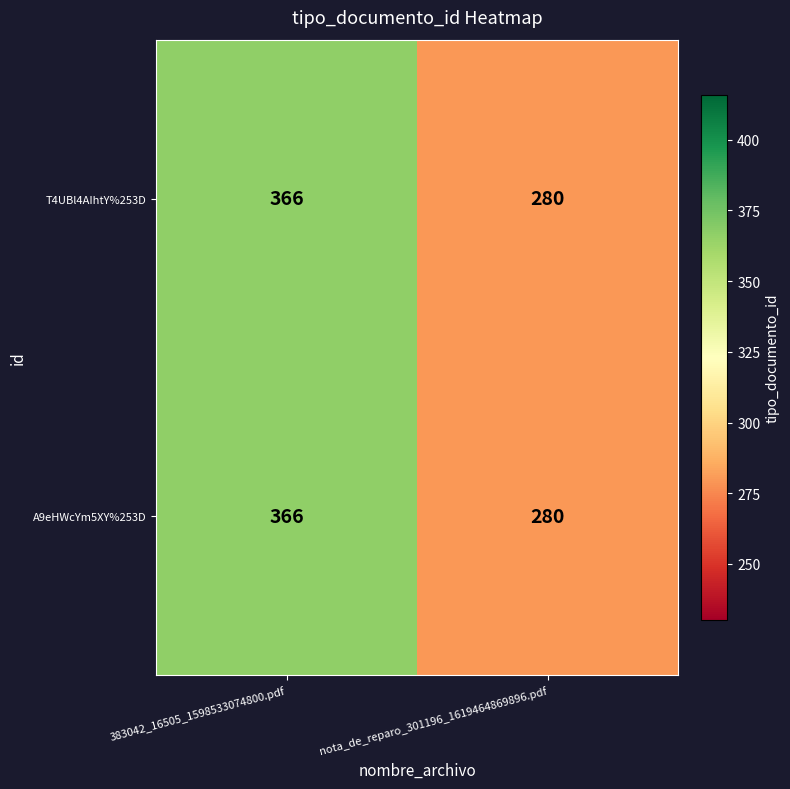

What is the minimum value shown in the chart?

280